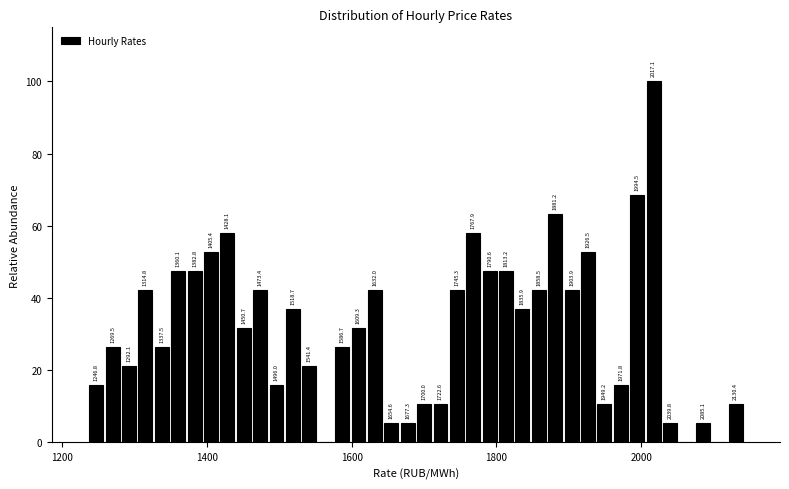

Around what value on the x-axis is the tallest bar? Give the approximate position of its centre, as read against the axis.

2020